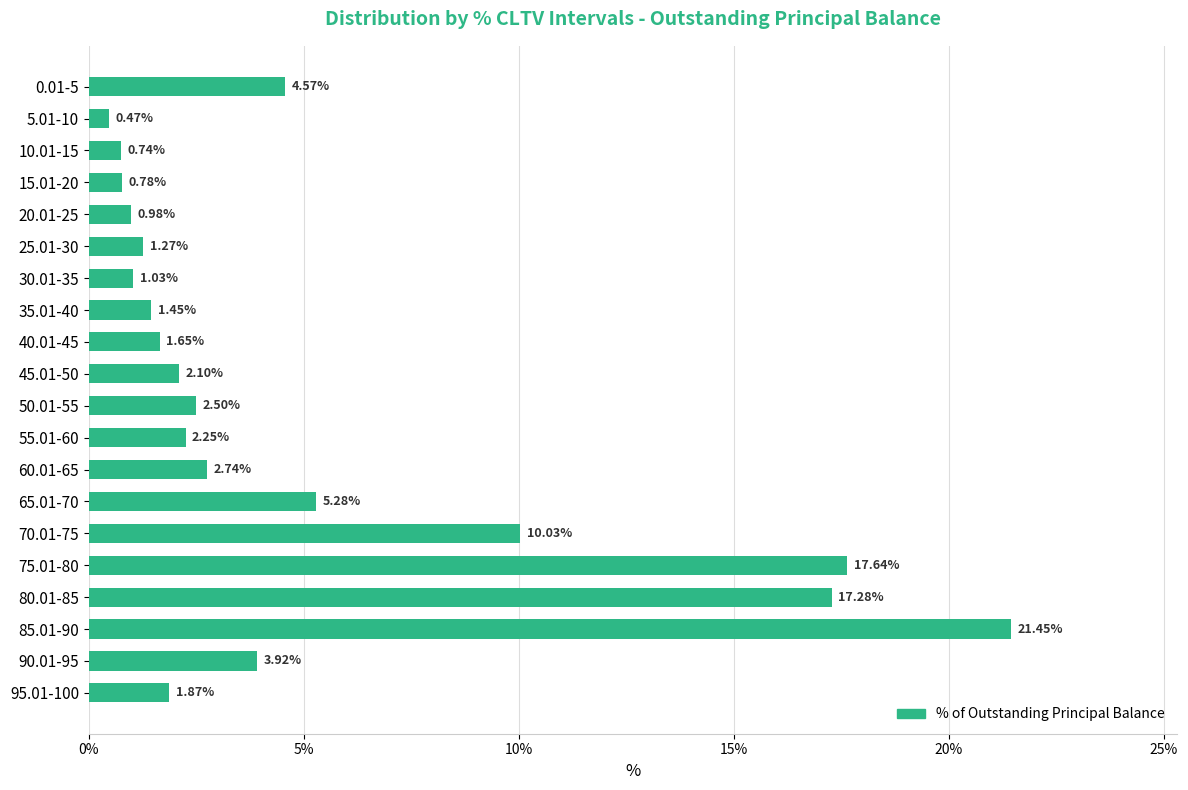

Does the chart contain any negative values?

No